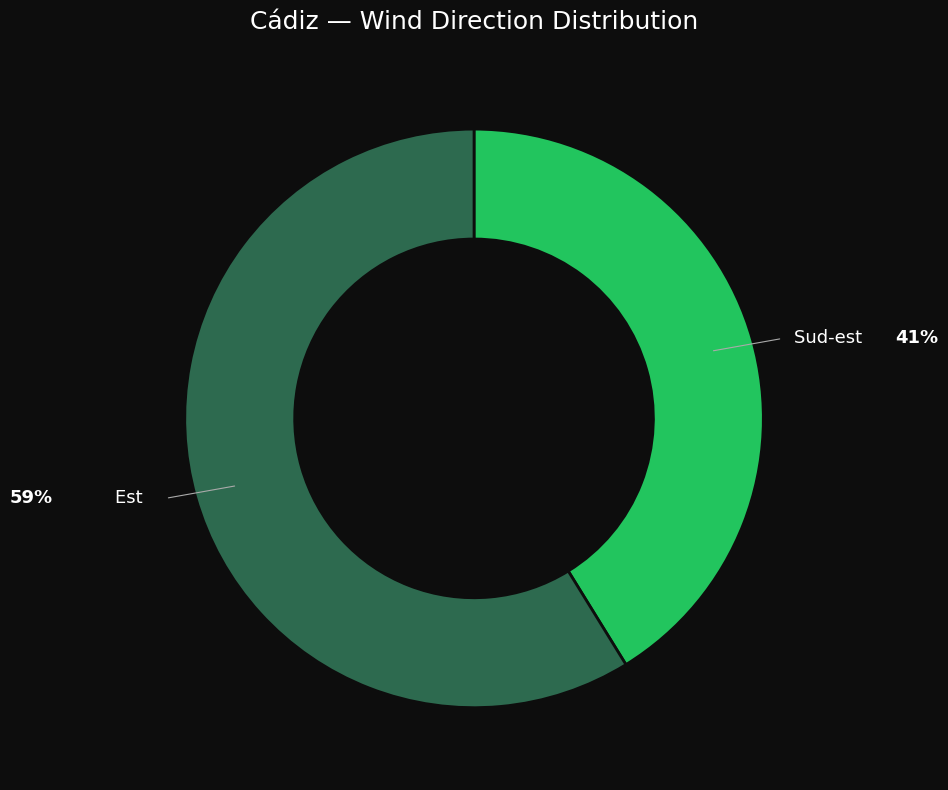

Is there any slice that represents more than half of the pie?

Yes